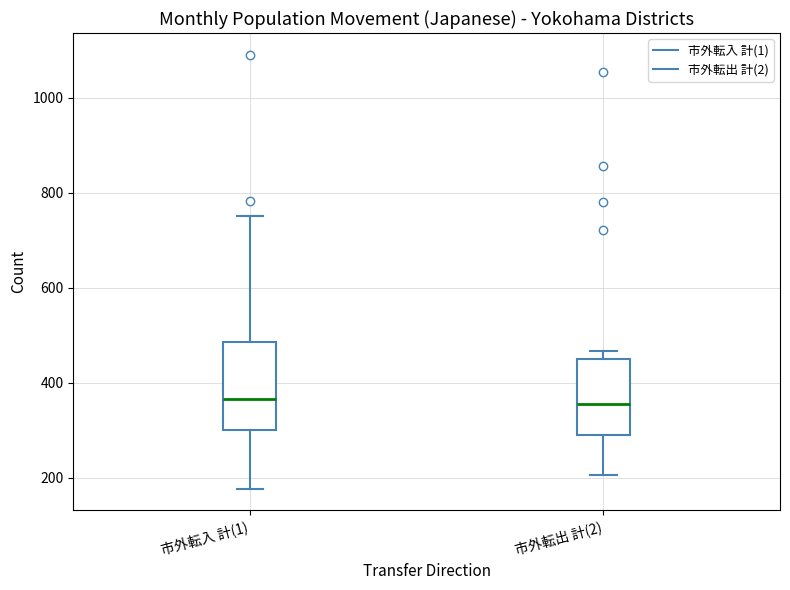

Reading left to right, transcribe this box plot: for each box, give where its median line is, the range the box spans, and where its two whiskers end, as read against the y-axis. The values are not printed on the chart, so give them approximately, as read against the axis.

市外転入 計(1): median 360, box 300 to 480, whiskers 180 to 760
市外転出 計(2): median 360, box 300 to 440, whiskers 200 to 460